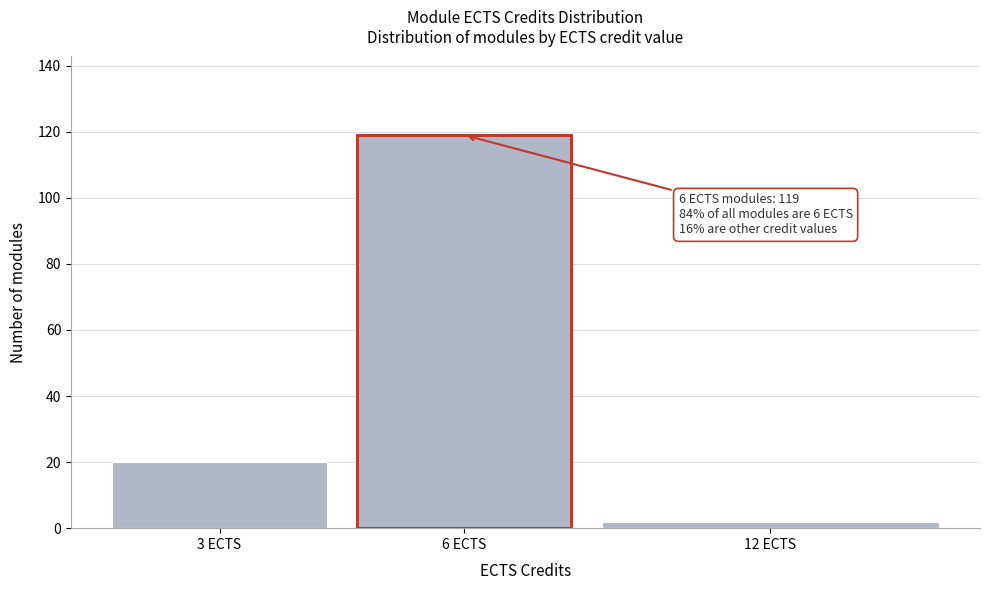

Reading left to right, what are all the values shown in this chart?

3 ECTS=20	6 ECTS=119	12 ECTS=2